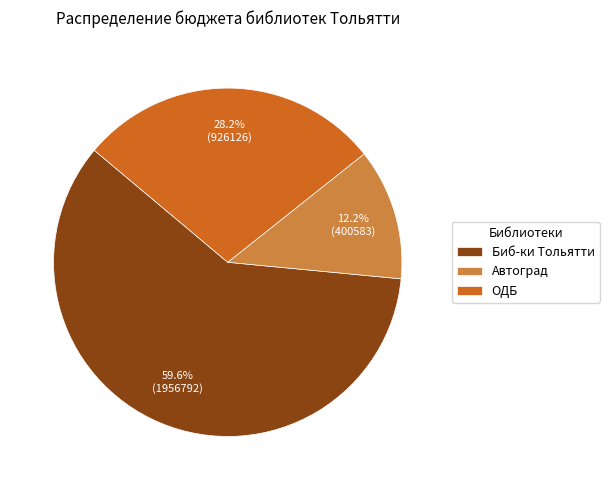

Is there a majority slice in this chart?

Yes